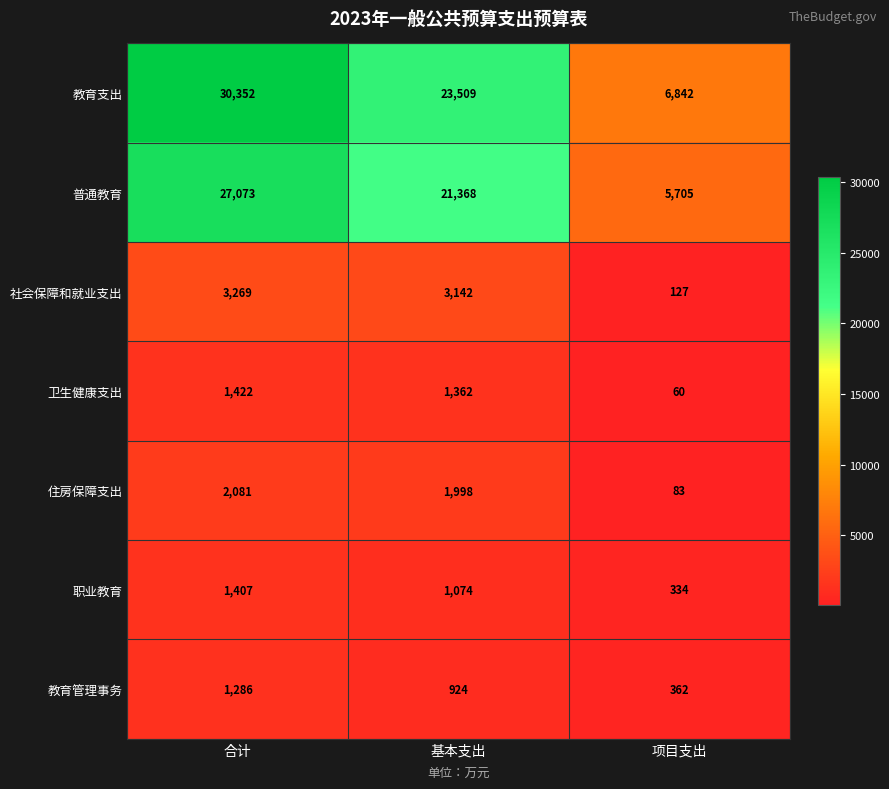

How many values in the 卫生健康支出 series are below 1362?

1